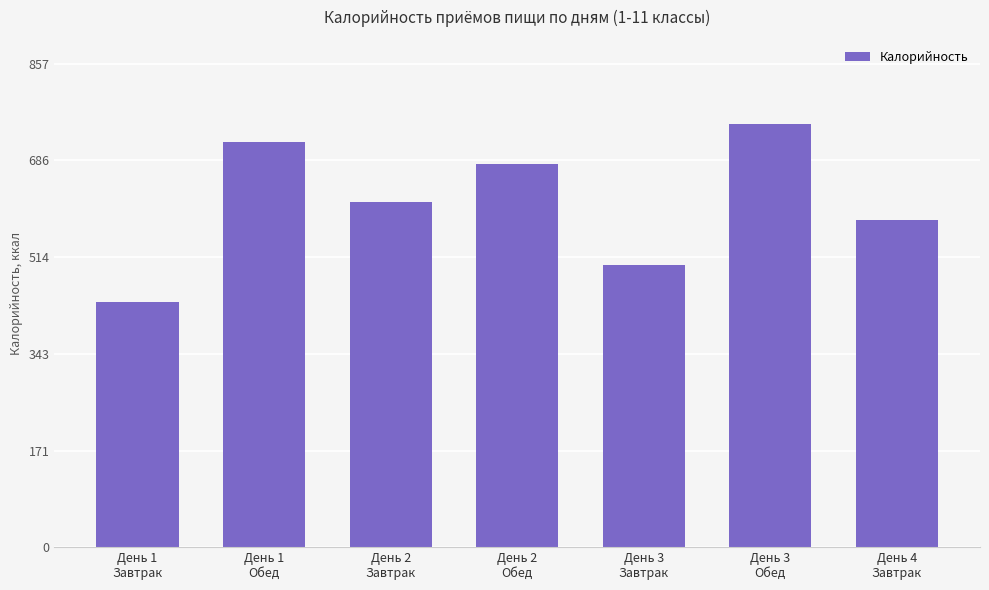

How many values are between 500 and 718?

5